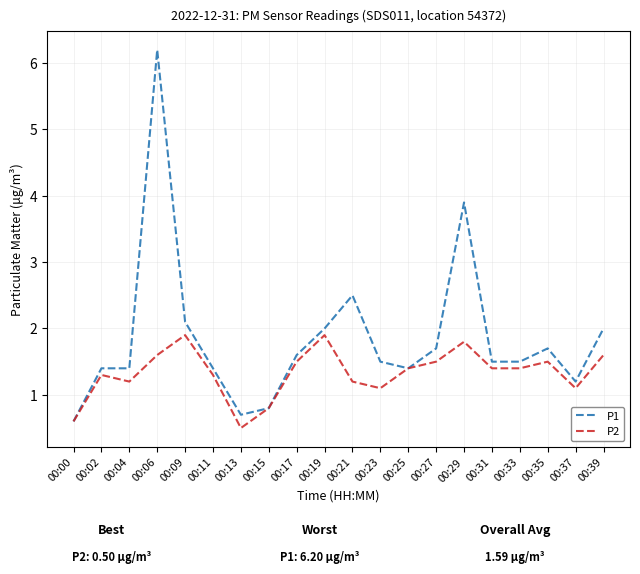

Which series has the widest spread of values?

P1